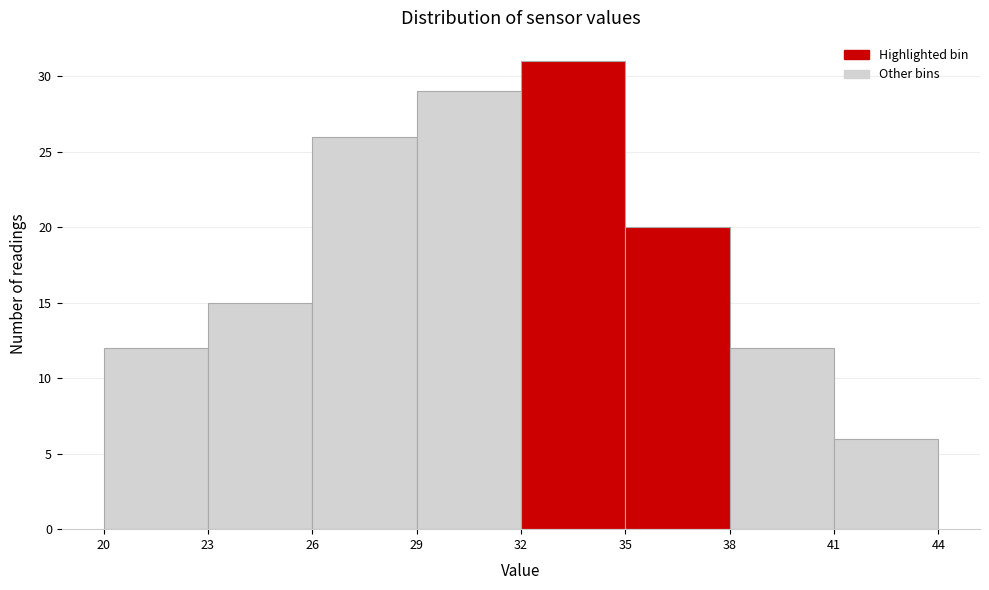

Reading left to right, list every bar in this chart as the range it spans on the x-axis followed by its height. The values are not printed on the chart, so give them approximately, as read against the axis.

20 to 23: 12
23 to 26: 15
26 to 29: 26
29 to 32: 29
32 to 35: 31
35 to 38: 20
38 to 41: 12
41 to 44: 6